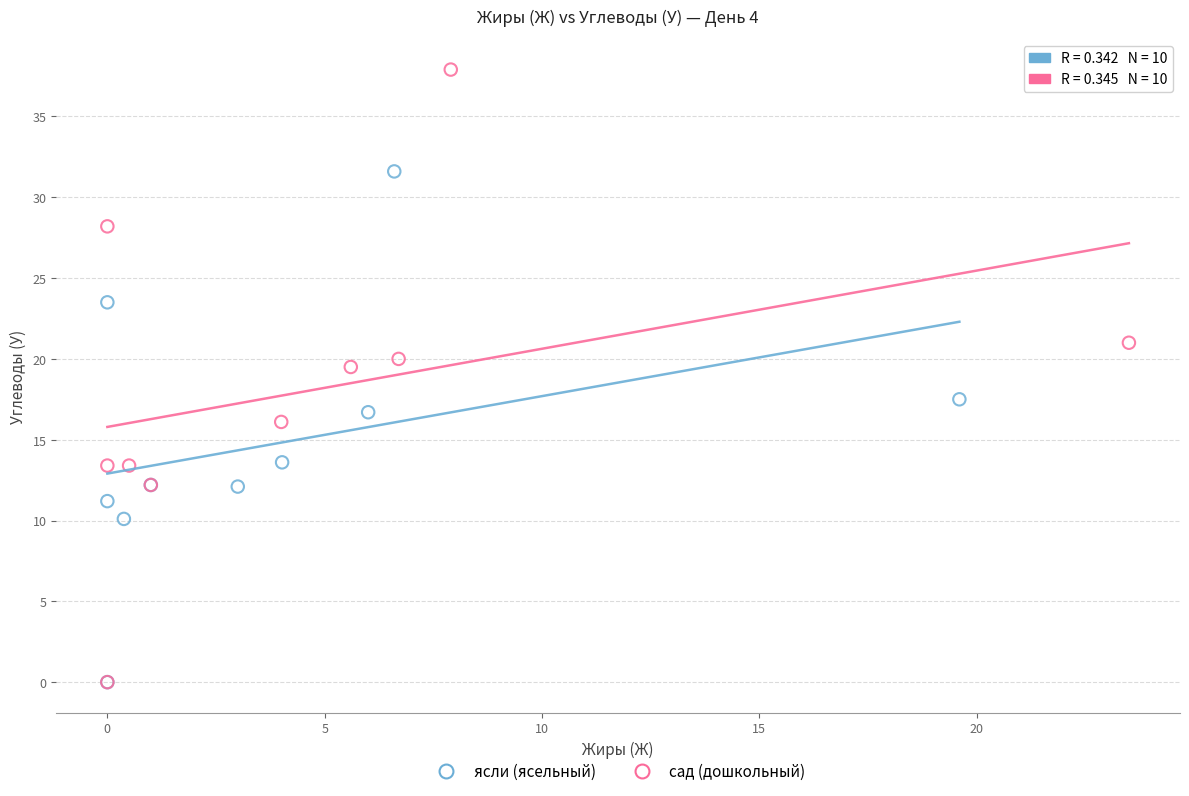

Which series has the widest spread of Y values?

сад (дошкольный)